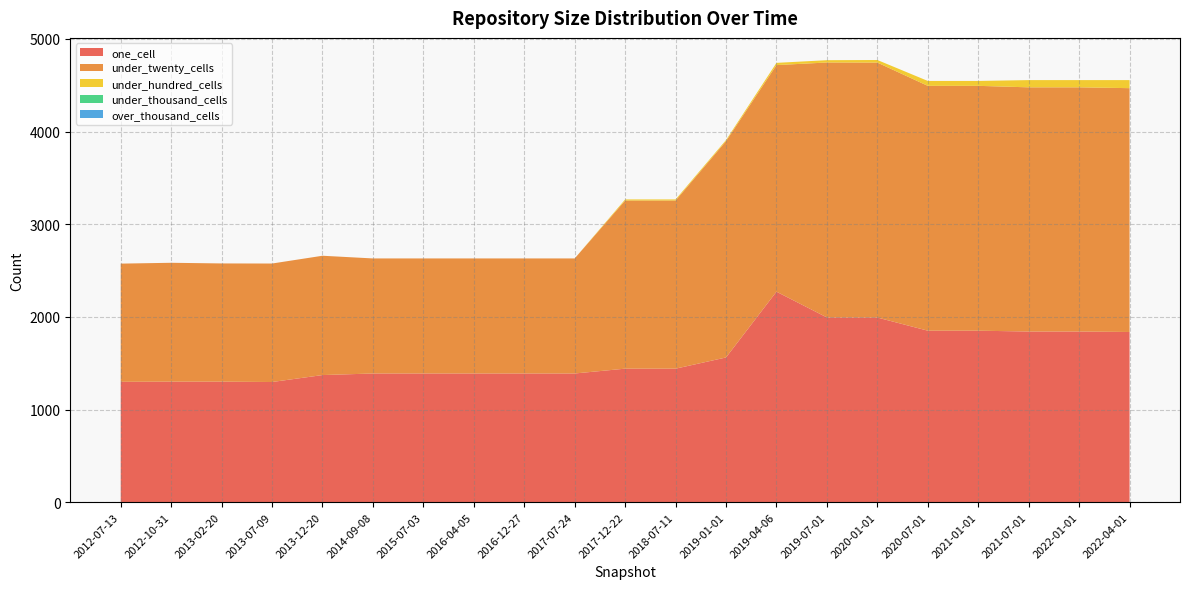

Reading left to right, what are all the values shown in this chart?

one_cell: 2012-07-13=1299	2012-10-31=1301	2013-02-20=1301	2013-07-09=1297	2013-12-20=1372	2014-09-08=1389	2015-07-03=1389	2016-04-05=1389	2016-12-27=1389	2017-07-24=1389	2017-12-22=1441	2018-07-11=1441	2019-01-01=1562	2019-04-06=2272	2019-07-01=1994	2020-01-01=1993	2020-07-01=1851	2021-01-01=1851	2021-07-01=1842	2022-01-01=1842	2022-04-01=1837
under_twenty_cells: 2012-07-13=1276	2012-10-31=1283	2013-02-20=1276	2013-07-09=1279	2013-12-20=1288	2014-09-08=1242	2015-07-03=1242	2016-04-05=1242	2016-12-27=1242	2017-07-24=1242	2017-12-22=1815	2018-07-11=1815	2019-01-01=2335	2019-04-06=2446	2019-07-01=2752	2020-01-01=2752	2020-07-01=2643	2021-01-01=2643	2021-07-01=2636	2022-01-01=2636	2022-04-01=2632
under_hundred_cells: 2012-07-13=0	2012-10-31=0	2013-02-20=0	2013-07-09=0	2013-12-20=0	2014-09-08=0	2015-07-03=0	2016-04-05=0	2016-12-27=0	2017-07-24=0	2017-12-22=12	2018-07-11=12	2019-01-01=12	2019-04-06=24	2019-07-01=25	2020-01-01=28	2020-07-01=53	2021-01-01=53	2021-07-01=78	2022-01-01=78	2022-04-01=87
under_thousand_cells: 2012-07-13=0	2012-10-31=0	2013-02-20=0	2013-07-09=0	2013-12-20=0	2014-09-08=0	2015-07-03=0	2016-04-05=0	2016-12-27=0	2017-07-24=0	2017-12-22=0	2018-07-11=0	2019-01-01=0	2019-04-06=0	2019-07-01=0	2020-01-01=0	2020-07-01=0	2021-01-01=0	2021-07-01=0	2022-01-01=0	2022-04-01=0
over_thousand_cells: 2012-07-13=0	2012-10-31=0	2013-02-20=0	2013-07-09=0	2013-12-20=0	2014-09-08=0	2015-07-03=0	2016-04-05=0	2016-12-27=0	2017-07-24=0	2017-12-22=0	2018-07-11=0	2019-01-01=0	2019-04-06=0	2019-07-01=0	2020-01-01=0	2020-07-01=0	2021-01-01=0	2021-07-01=0	2022-01-01=0	2022-04-01=0